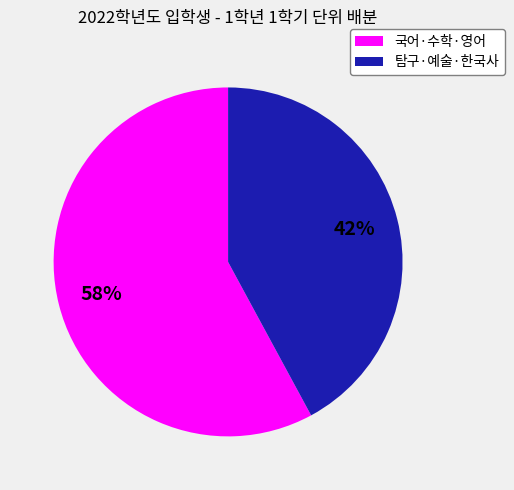

What is the ratio of the value at 탐구·예술·한국사 to the value at 국어·수학·영어?

0.7